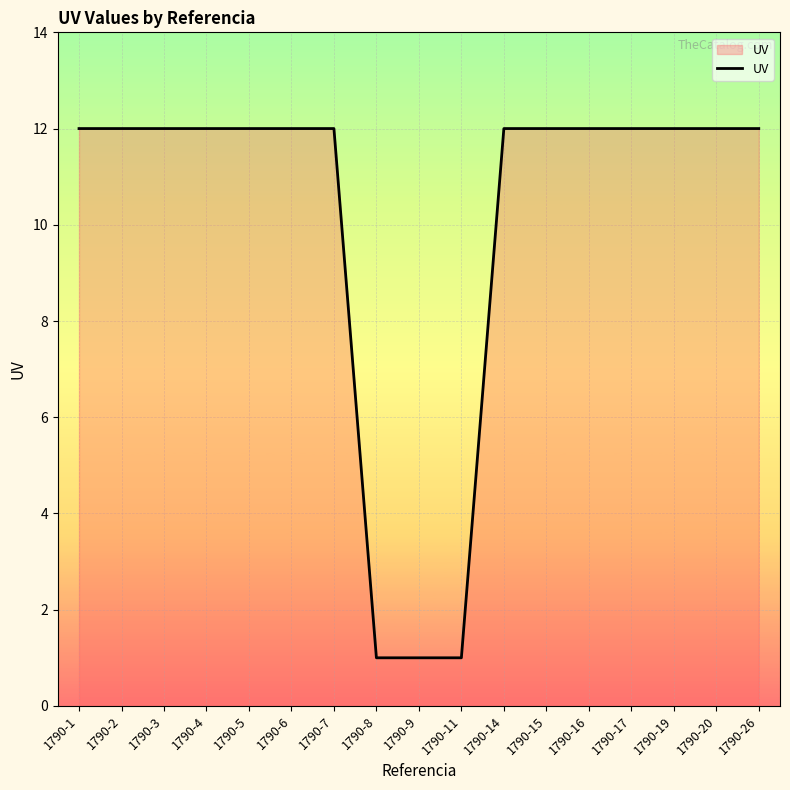

What is the sum of the values at 1790-8 and 1790-5?

13